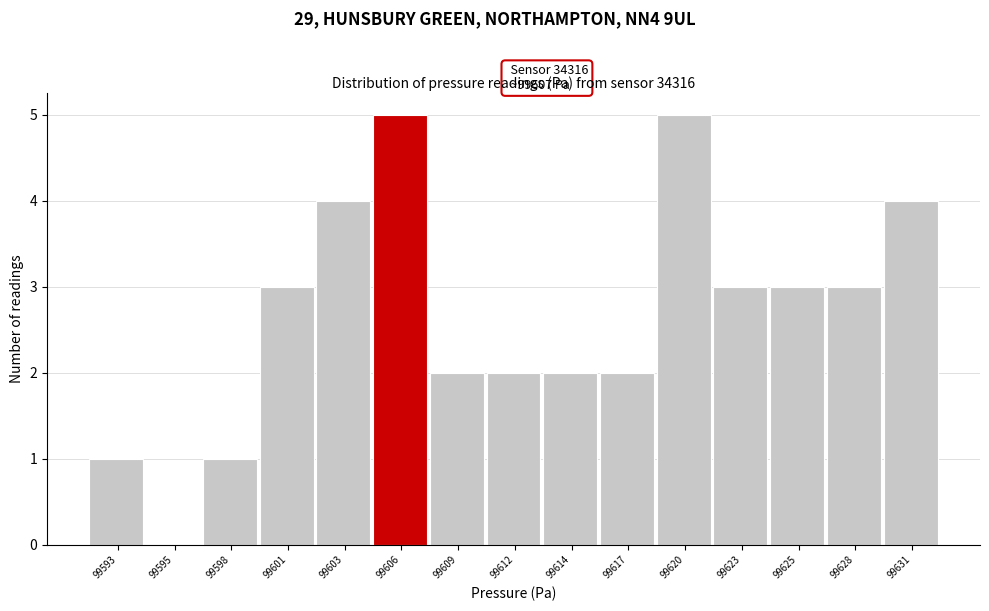

Reading right to left, list all the values displayed in this chart.

99631=4	99628=3	99625=3	99623=3	99620=5	99617=2	99614=2	99612=2	99609=2	99606=5	99603=4	99601=3	99598=1	99595=0	99593=1